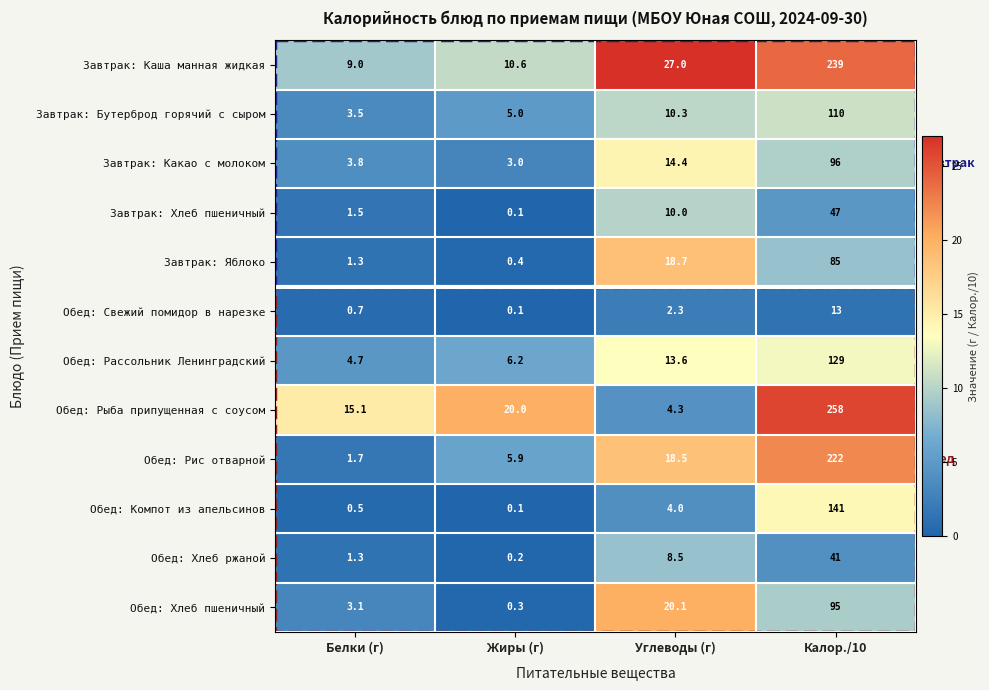

What is the greatest value displayed?

258.0